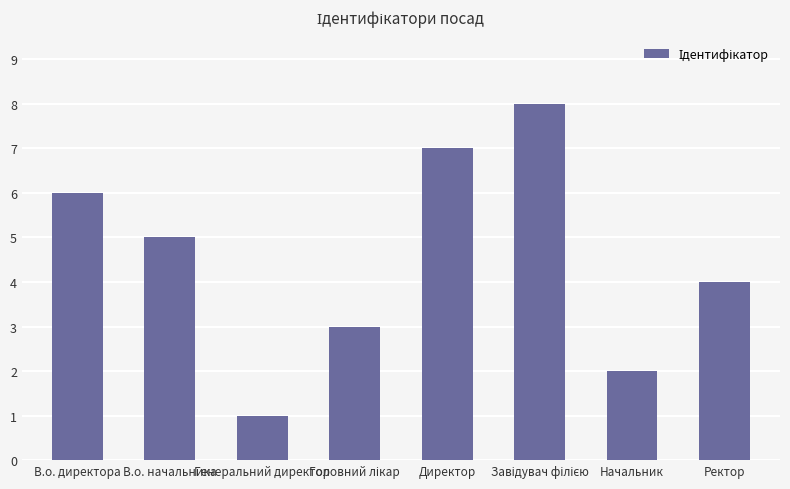

What is the label of the 7th bar from the left?

Начальник